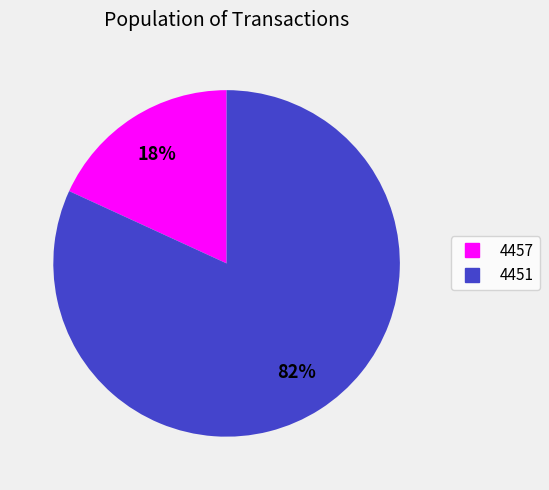

Which category has the smallest portion of the pie?

4457